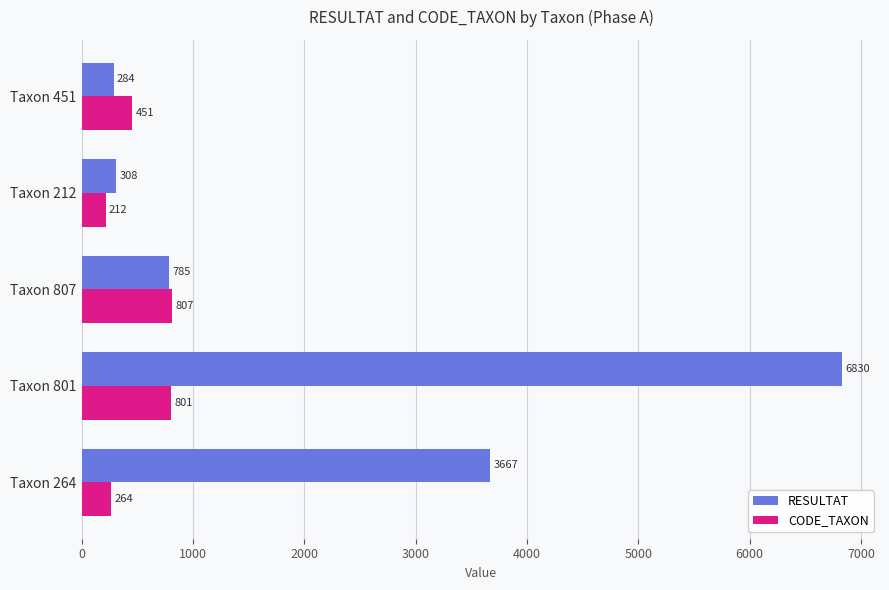

What is the difference between the maximum and minimum values in the CODE_TAXON series?

595